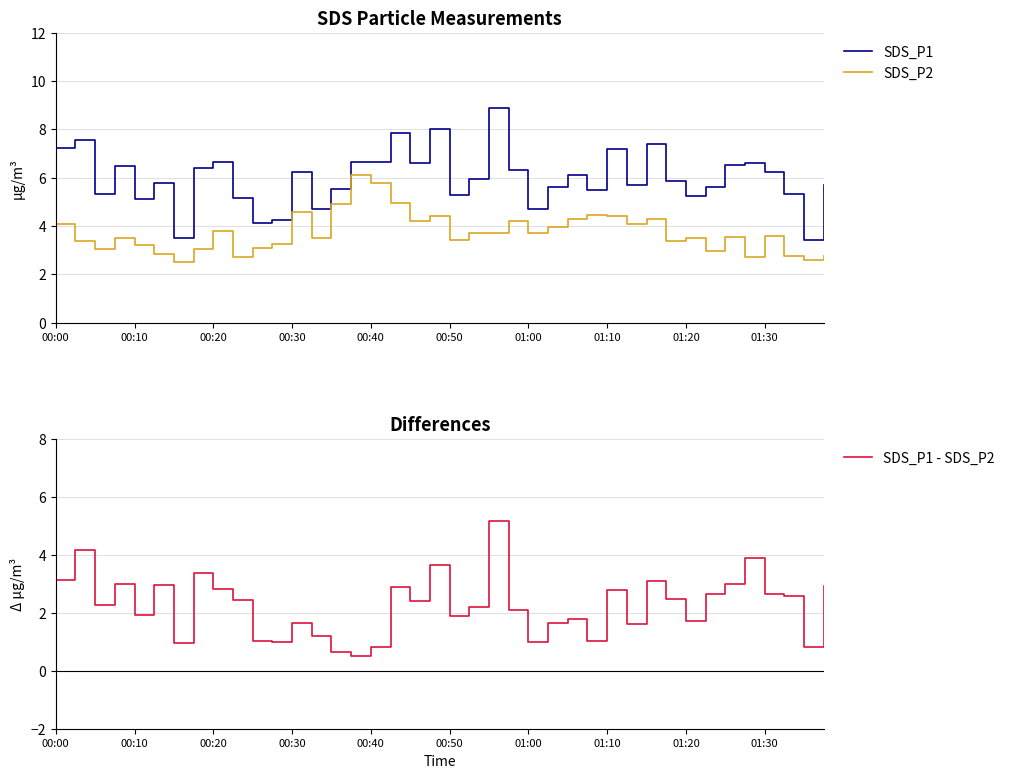

True or false: SDS_P1 - SDS_P2 and SDS_P1 cross at least once.

False